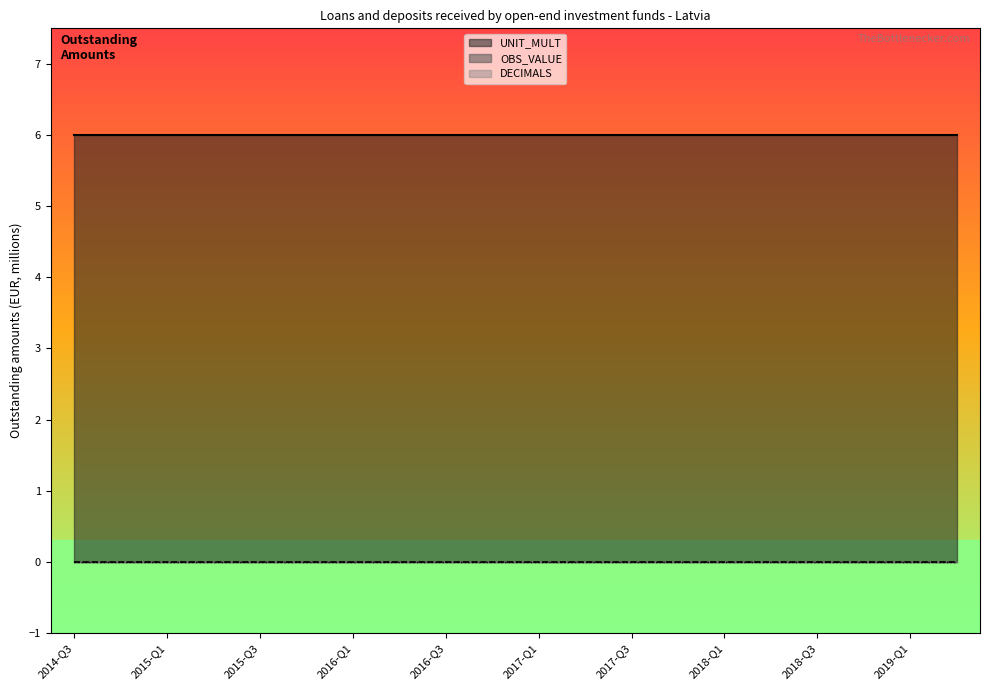

List the series in order of their peak value, lowest first.

OBS_VALUE, DECIMALS, UNIT_MULT